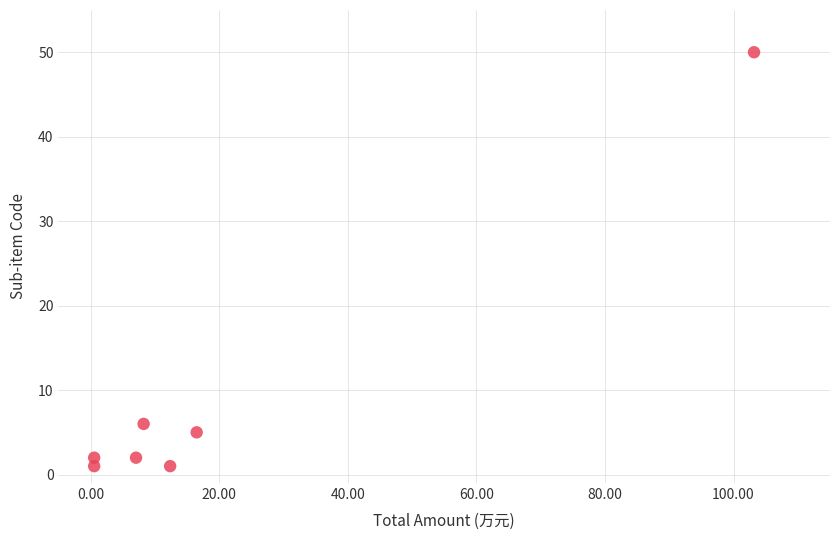

What is the average Y value?

10